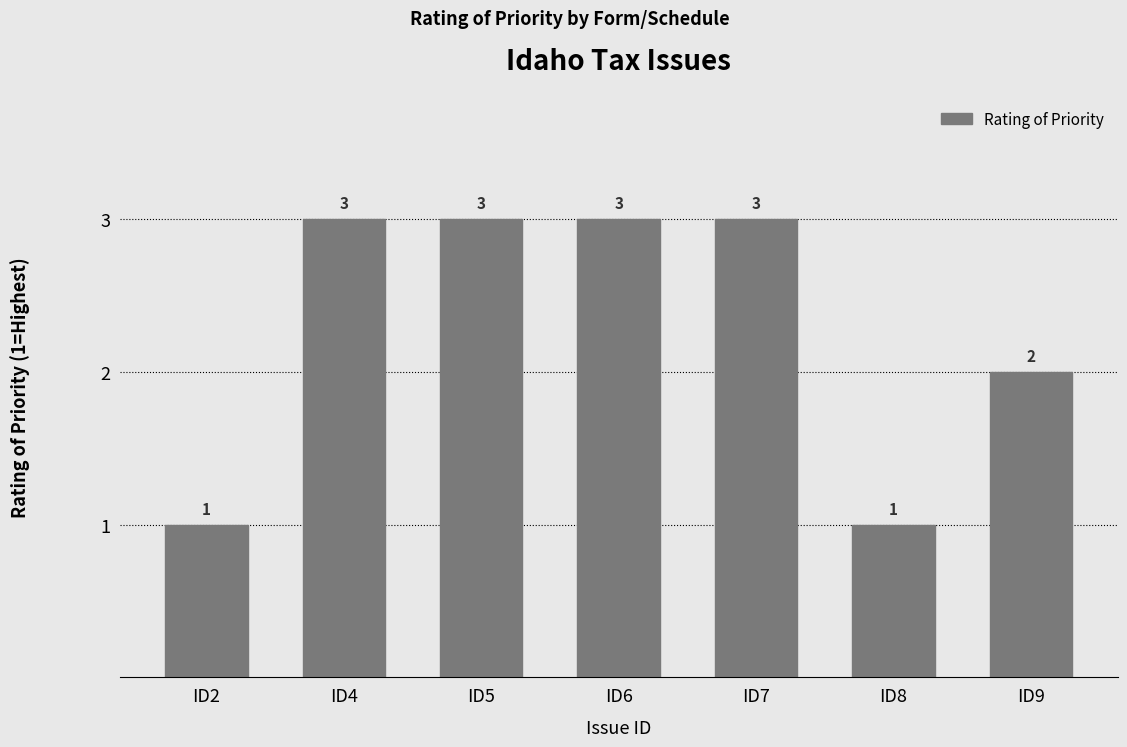

What is the greatest value displayed?

3